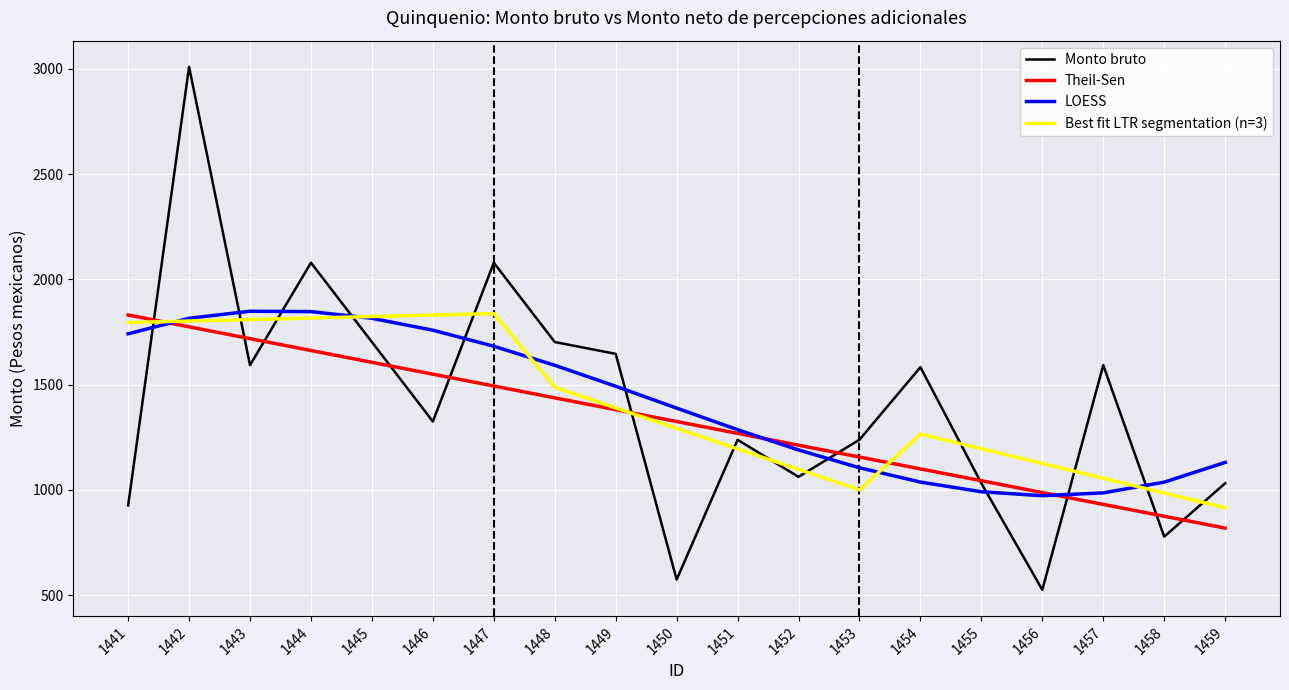

What is the sum of the Monto bruto values at 1446 and 1457?

2916.8